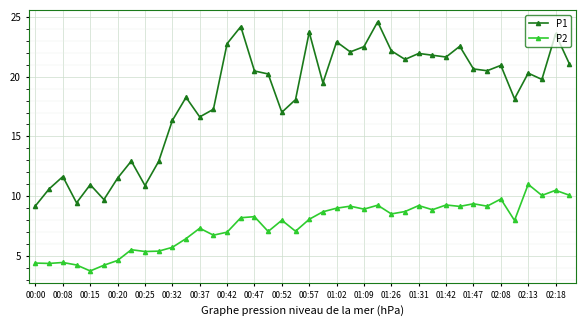

Which series has the largest range (max minus min)?

P1